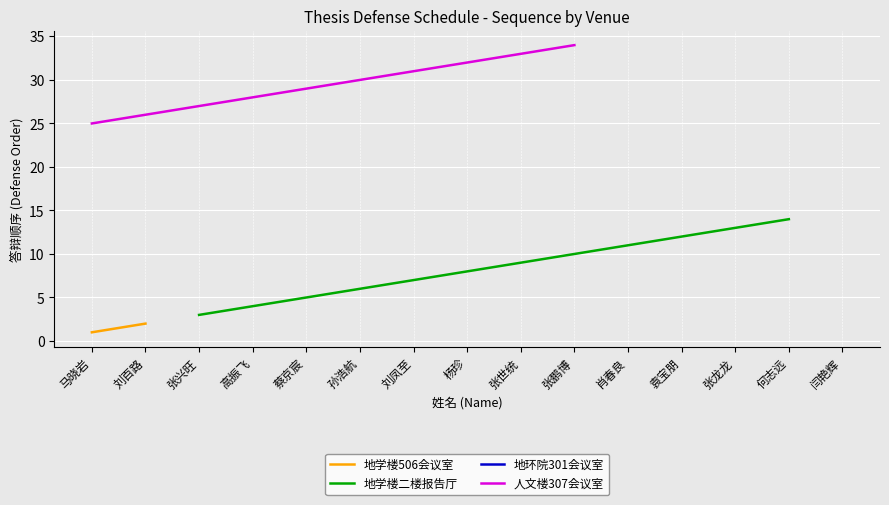

Where does the 人文楼307会议室 series first go above 28?

蔡京宸